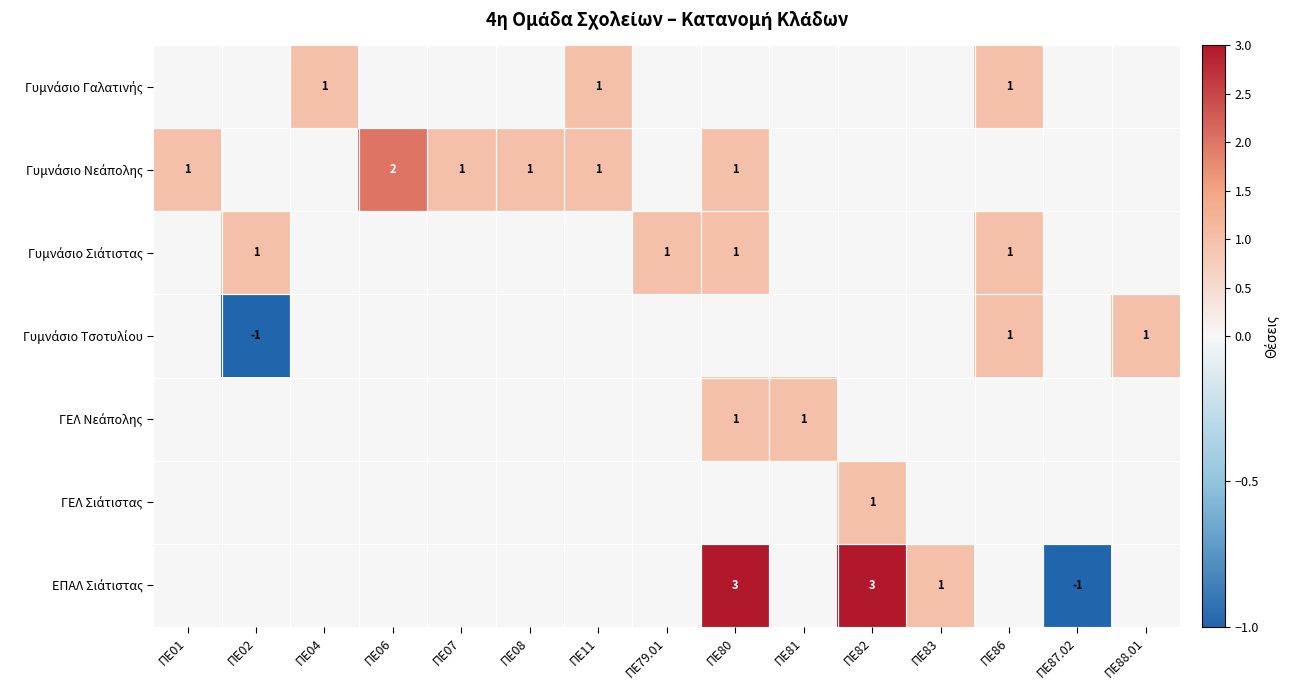

How many distinct data groups are displayed?

7